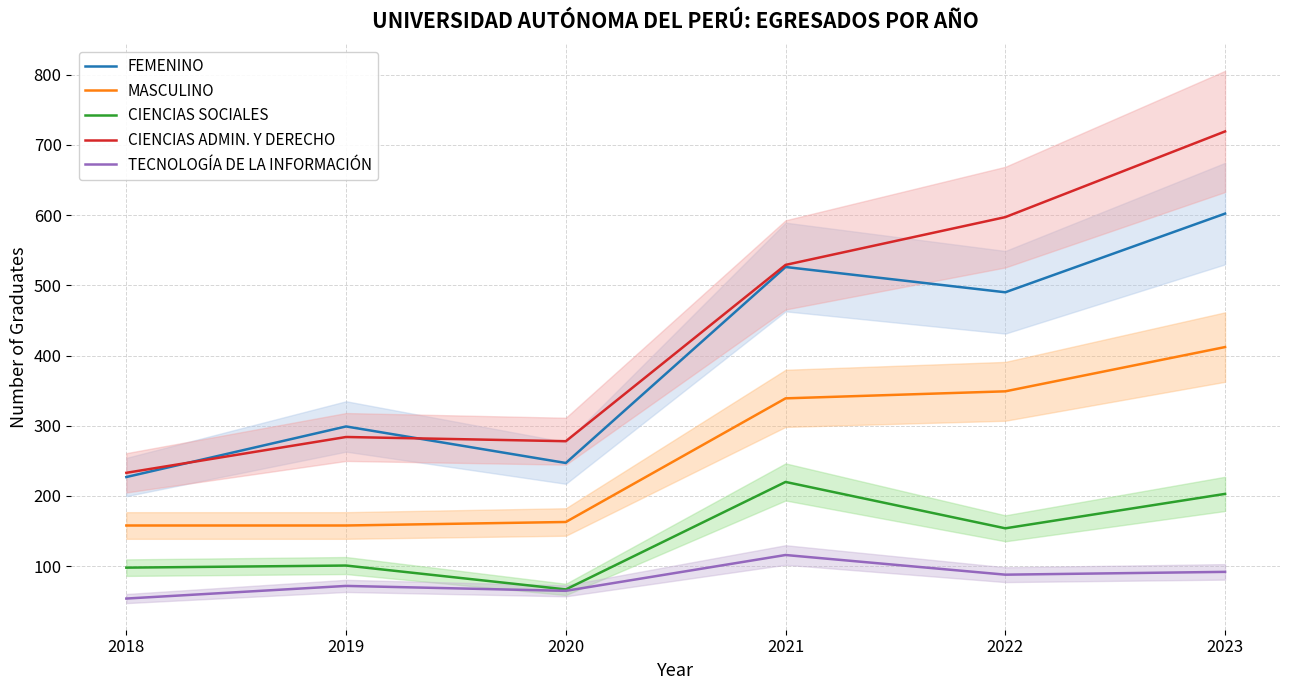

Is this an area chart (filled region under the line)?

No